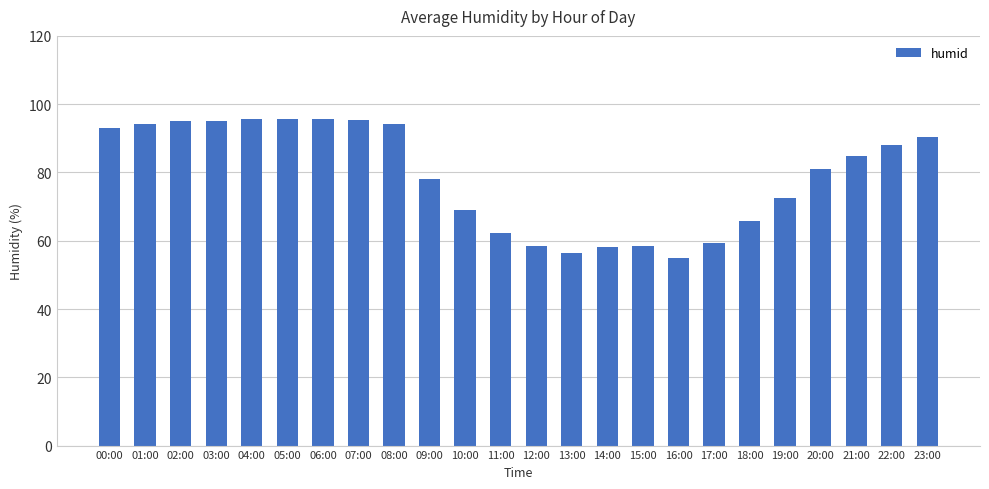

At which category does the chart reach its minimum across all series?

16:00